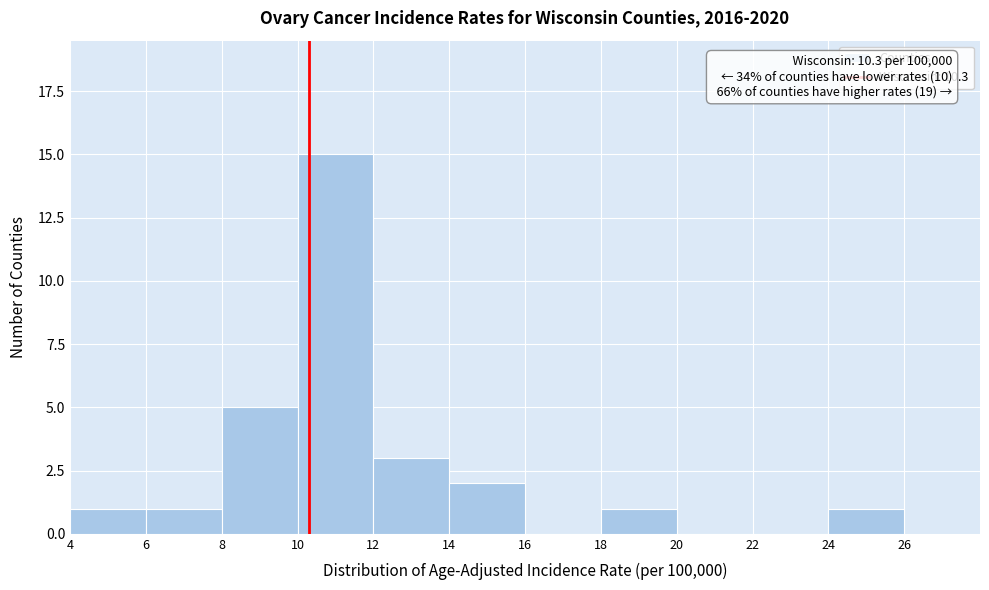

Which range on the x-axis has the tallest bar?

10 to 12